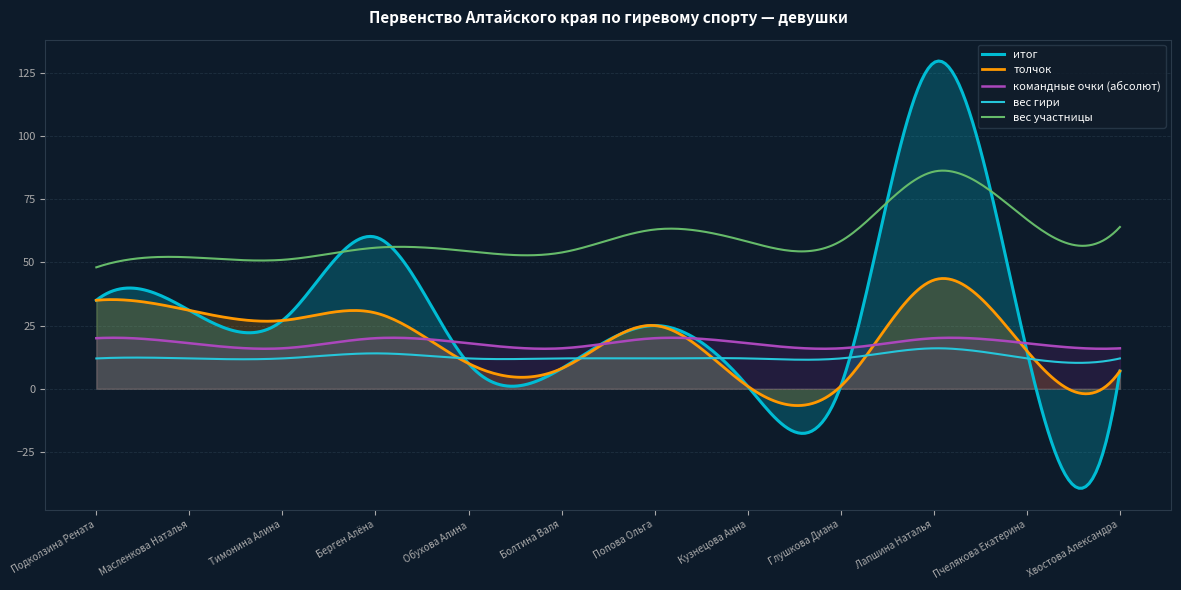

Where is the first local maximum for вес участницы?

Масленкова Наталья